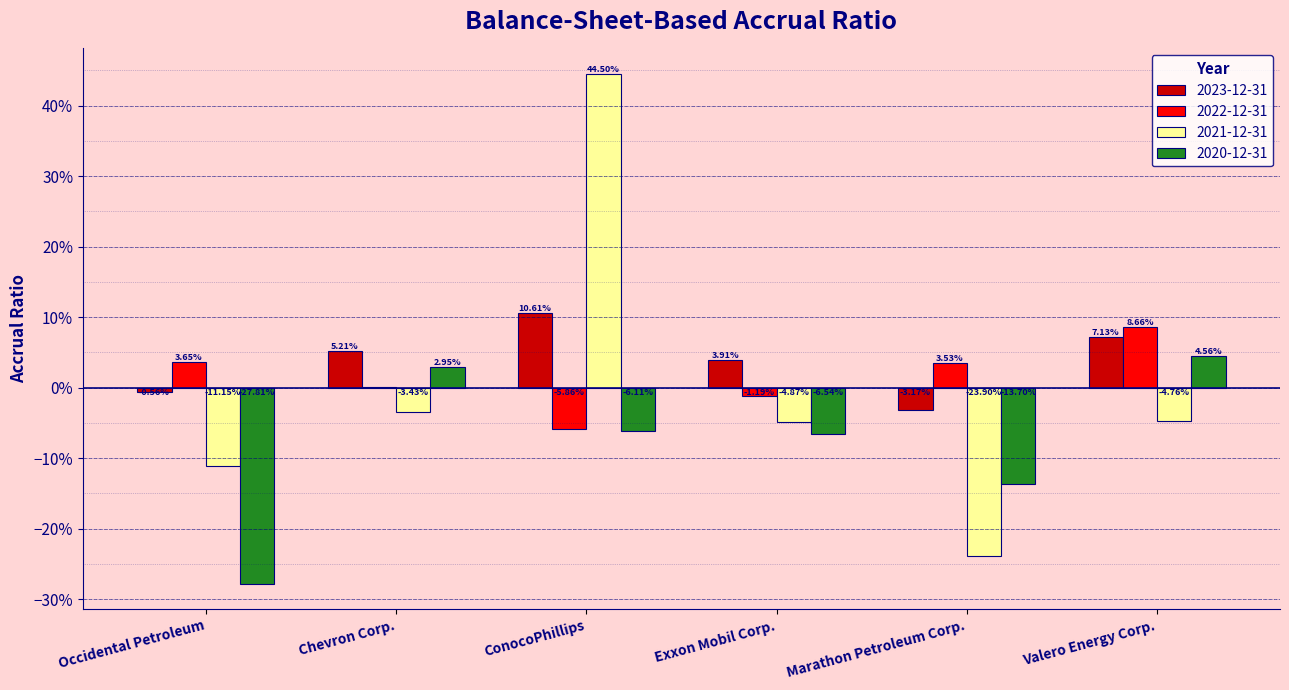

Reading right to left, transcribe all the data shown in this chart.

2023-12-31: 0.1	-0.0	0.0	0.1	0.1	-0.0
2022-12-31: 0.1	0.0	-0.0	-0.1	0.0	0.0
2021-12-31: -0.0	-0.2	-0.0	0.4	-0.0	-0.1
2020-12-31: 0.0	-0.1	-0.1	-0.1	0.0	-0.3